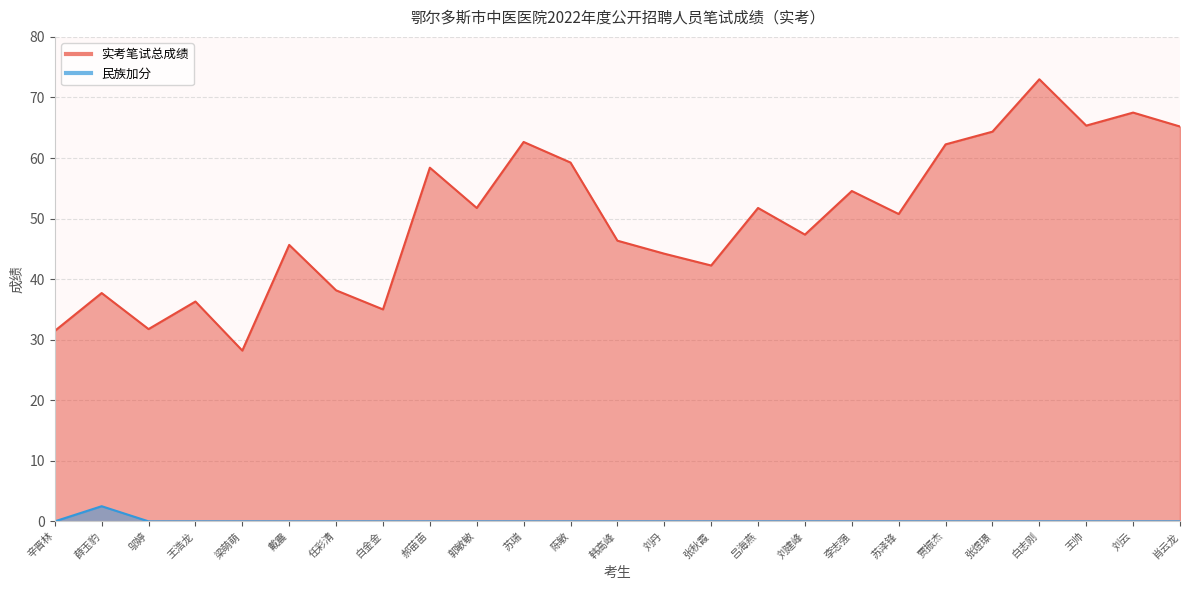

Reading right to left, what are all the values shown in this chart?

实考笔试总成绩: 肖云龙=65.2	刘云=67.5	王帅=65.3	白志刚=73.0	张煜璟=64.3	贾振杰=62.2	苏泽锋=50.8	李志强=54.5	刘建峰=47.4	吕海燕=51.8	张秋霞=42.2	刘丹=44.2	韩高峰=46.4	陈敏=59.2	苏瑞=62.6	郭敏敏=51.8	郝苗苗=58.4	白金金=35.0	任彩清=38.1	戴震=45.6	梁萌萌=28.2	王浩龙=36.3	邬婷=31.8	薛玉豹=37.7	辛晋林=31.4
民族加分: 肖云龙=0.0	刘云=0.0	王帅=0.0	白志刚=0.0	张煜璟=0.0	贾振杰=0.0	苏泽锋=0.0	李志强=0.0	刘建峰=0.0	吕海燕=0.0	张秋霞=0.0	刘丹=0.0	韩高峰=0.0	陈敏=0.0	苏瑞=0.0	郭敏敏=0.0	郝苗苗=0.0	白金金=0.0	任彩清=0.0	戴震=0.0	梁萌萌=0.0	王浩龙=0.0	邬婷=0.0	薛玉豹=2.5	辛晋林=0.0